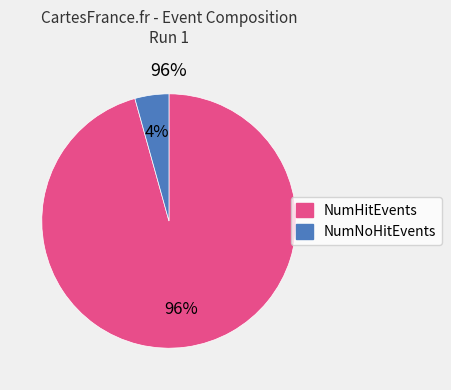

To the nearest percent, what is the difference between the NumHitEvents and NumNoHitEvents slice percentages?

91%